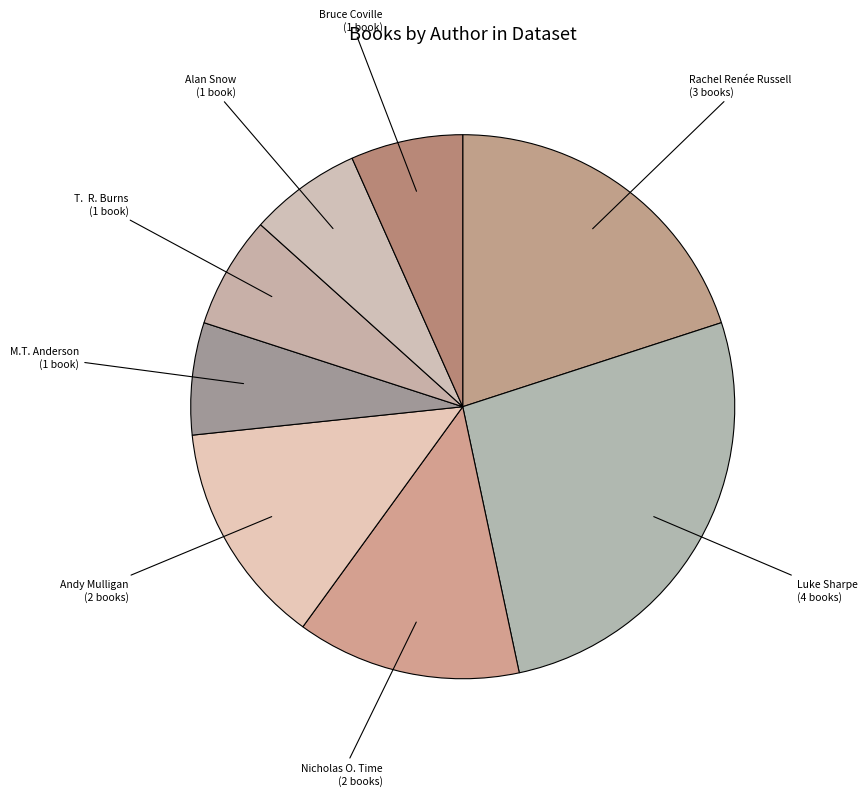

Which slice is the largest?

Luke Sharpe